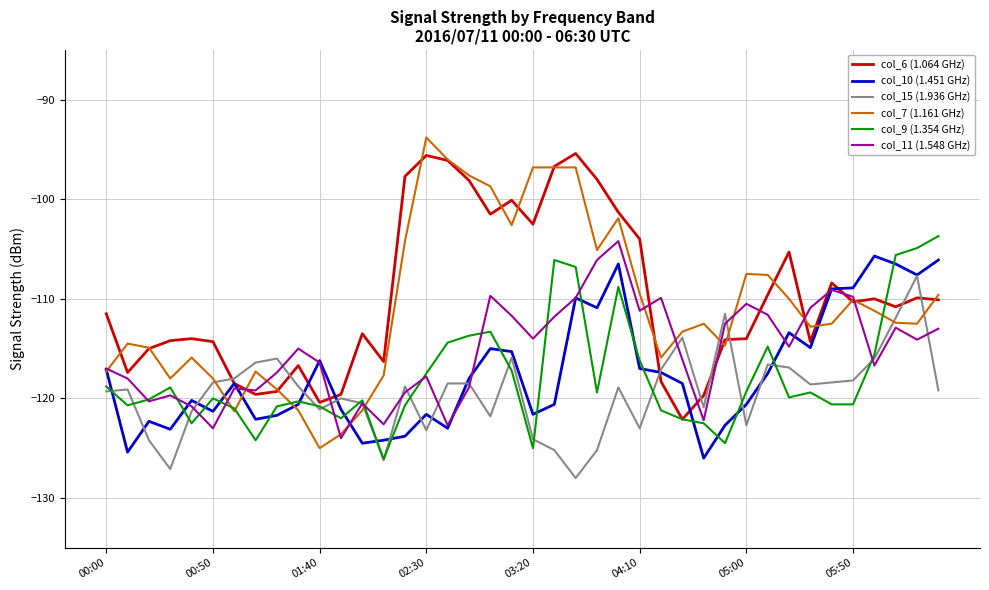

What is the smallest value displayed?

-128.0